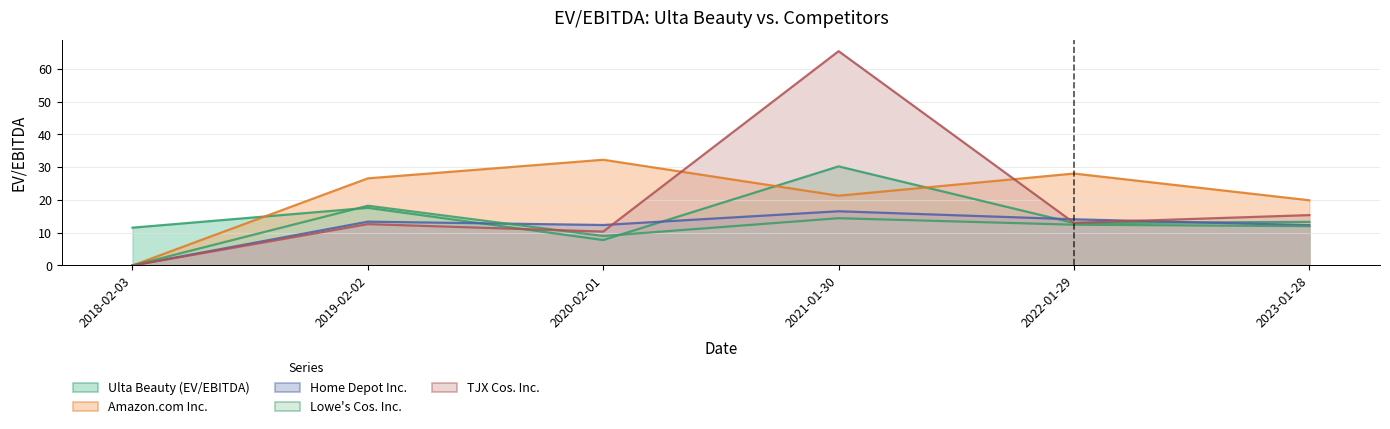

What is the total value across all series at 2022-01-29?

80.5